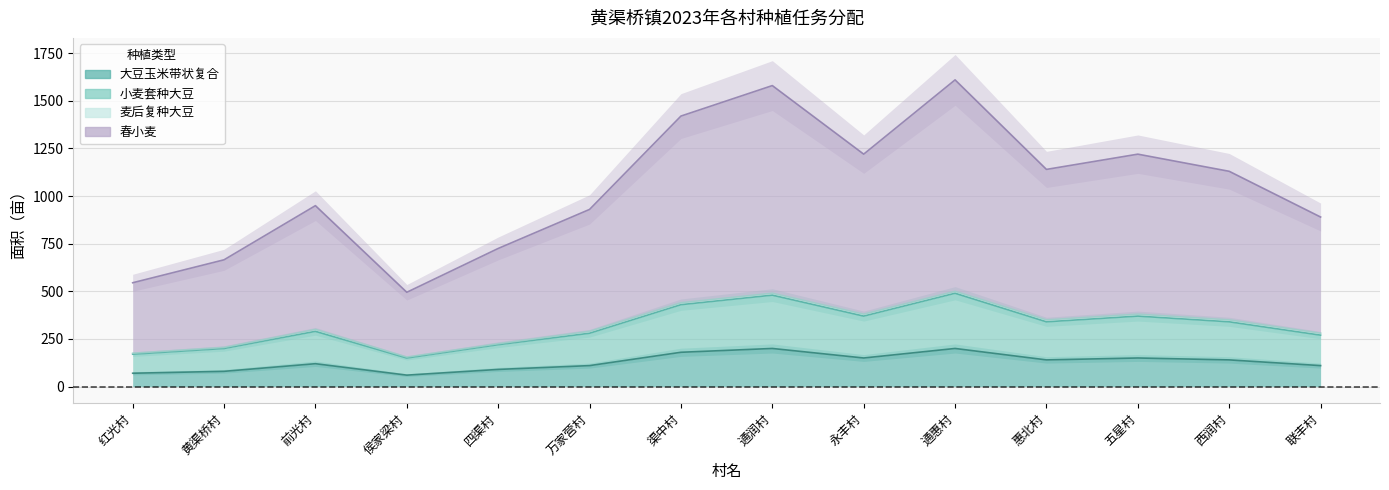

At which label does 大豆玉米带状复合 reach its minimum?

侯家梁村